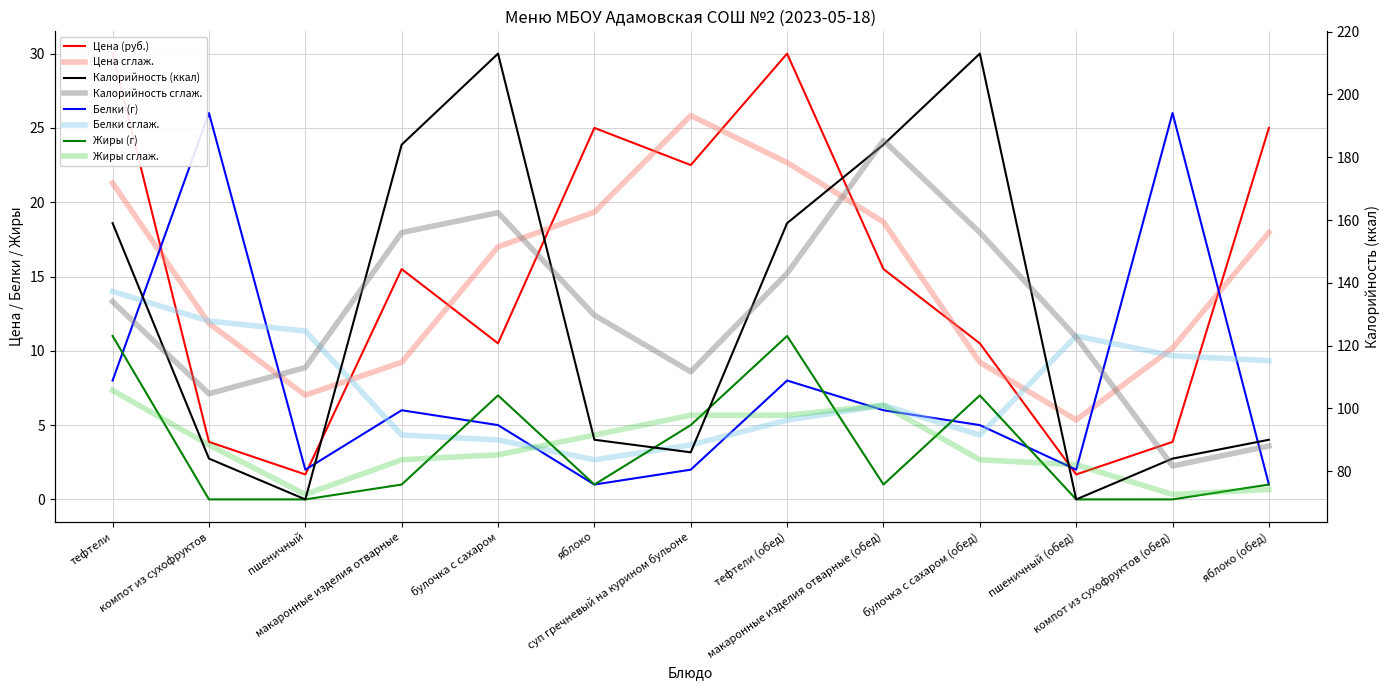

Rank the categories by Калорийность value from highest to lowest.

булочка с сахаром, булочка с сахаром (обед), макаронные изделия отварные, макаронные изделия отварные (обед), тефтели, тефтели (обед), яблоко, яблоко (обед), суп гречневый на курином бульоне, компот из сухофруктов, компот из сухофруктов (обед), пшеничный, пшеничный (обед)